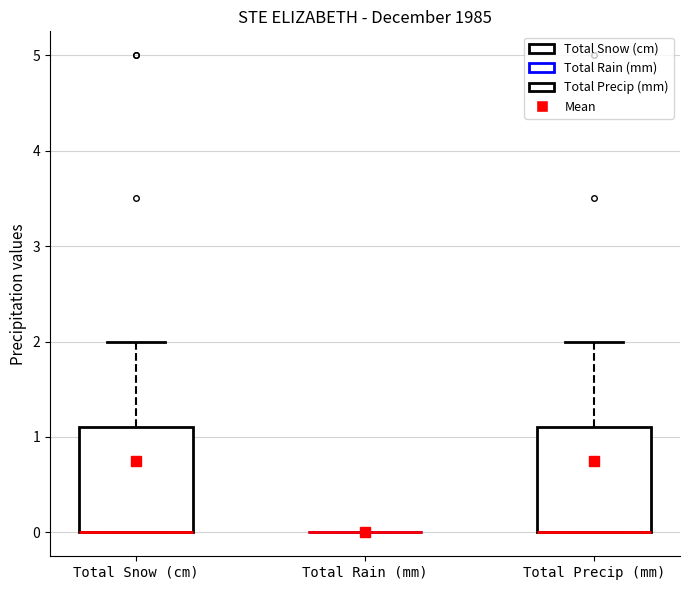

Reading left to right, read every box against the y-axis: the position of its median line, the range the box covers, and the ends of its whiskers. The values are not printed on the chart, so give them approximately, as read against the axis.

Total Snow (cm): median 0.0 (drawn on the box's lower edge), box 0.0 to 1.1, whiskers 0.0 to 2.0
Total Rain (mm): box collapsed to a line at 0.0, whiskers 0.0 to 0.0
Total Precip (mm): median 0.0 (drawn on the box's lower edge), box 0.0 to 1.1, whiskers 0.0 to 2.0